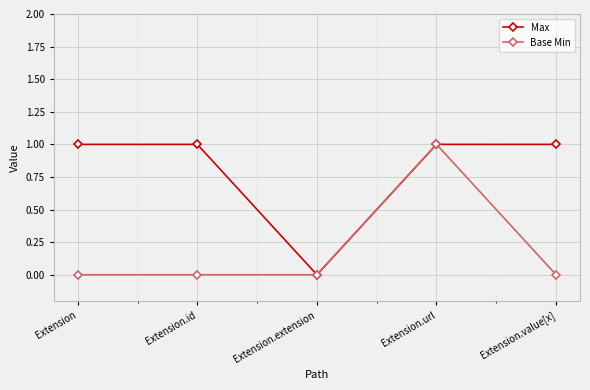

Reading left to right, extract all data points from this chart.

Max: Extension=1	Extension.id=1	Extension.extension=0	Extension.url=1	Extension.value[x]=1
Base Min: Extension=0	Extension.id=0	Extension.extension=0	Extension.url=1	Extension.value[x]=0